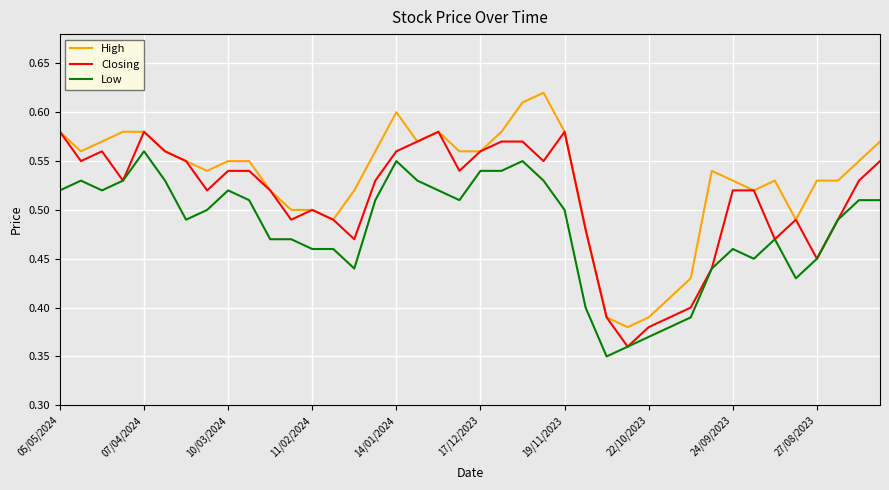

Which series has the widest spread of values?

High